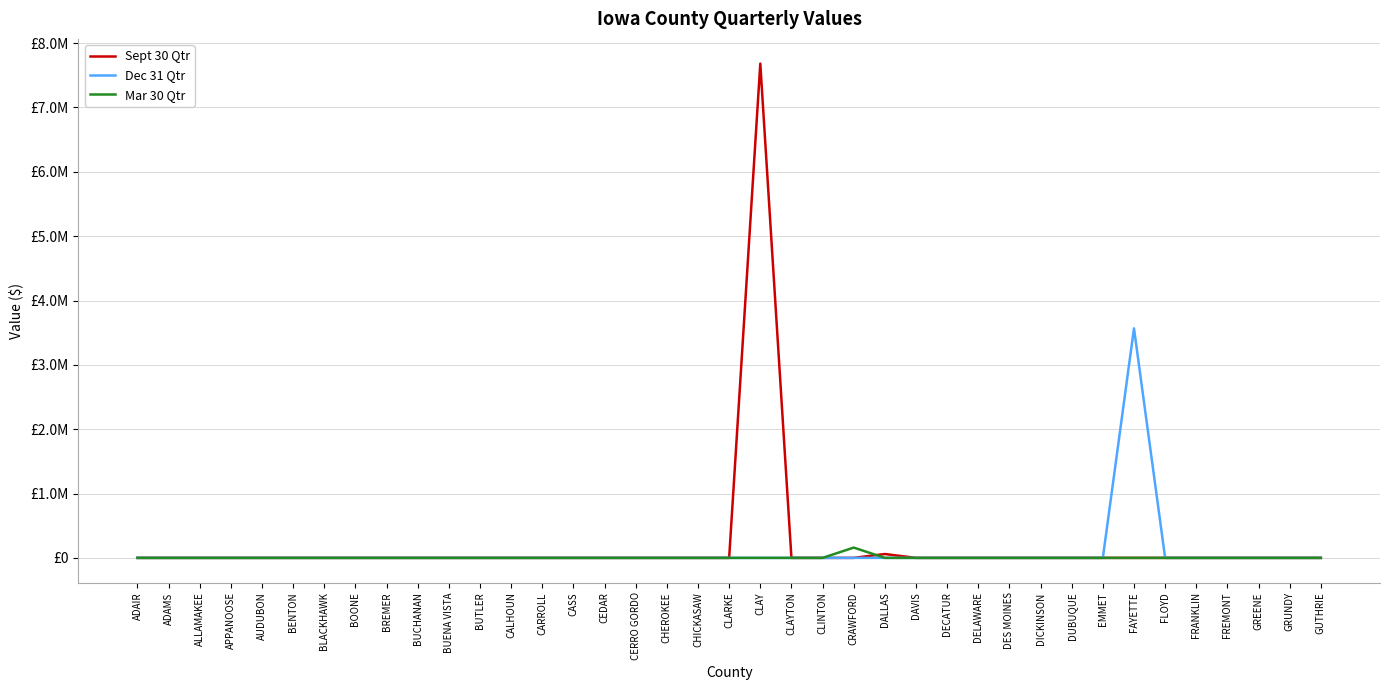

True or false: Mar 30 Qtr has more than 2 points higher than both neighbors.

False